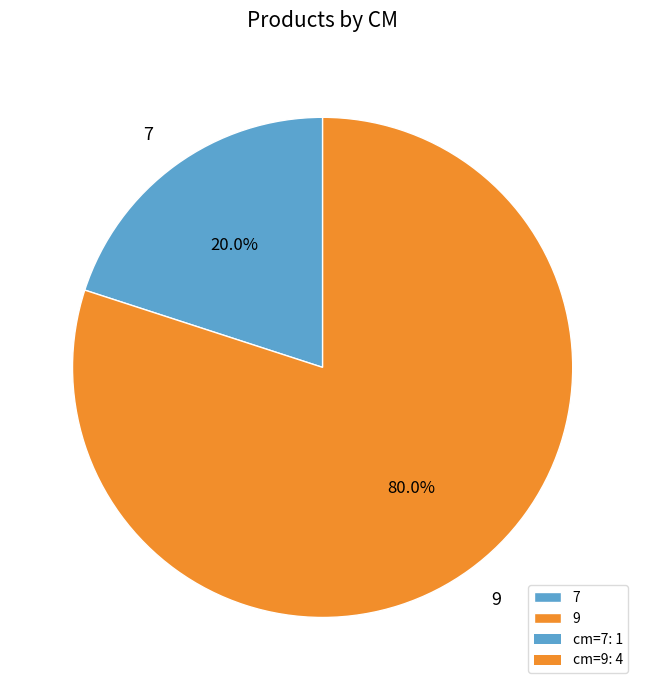

How many segments does this pie chart have?

2